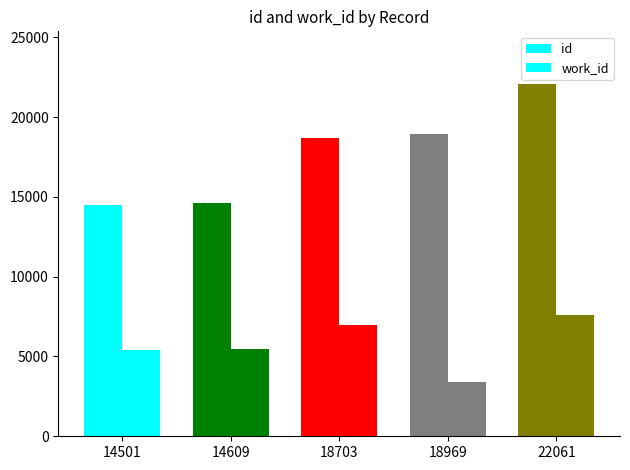

At 14501, list the series in order from largest to smallest.

id, work_id